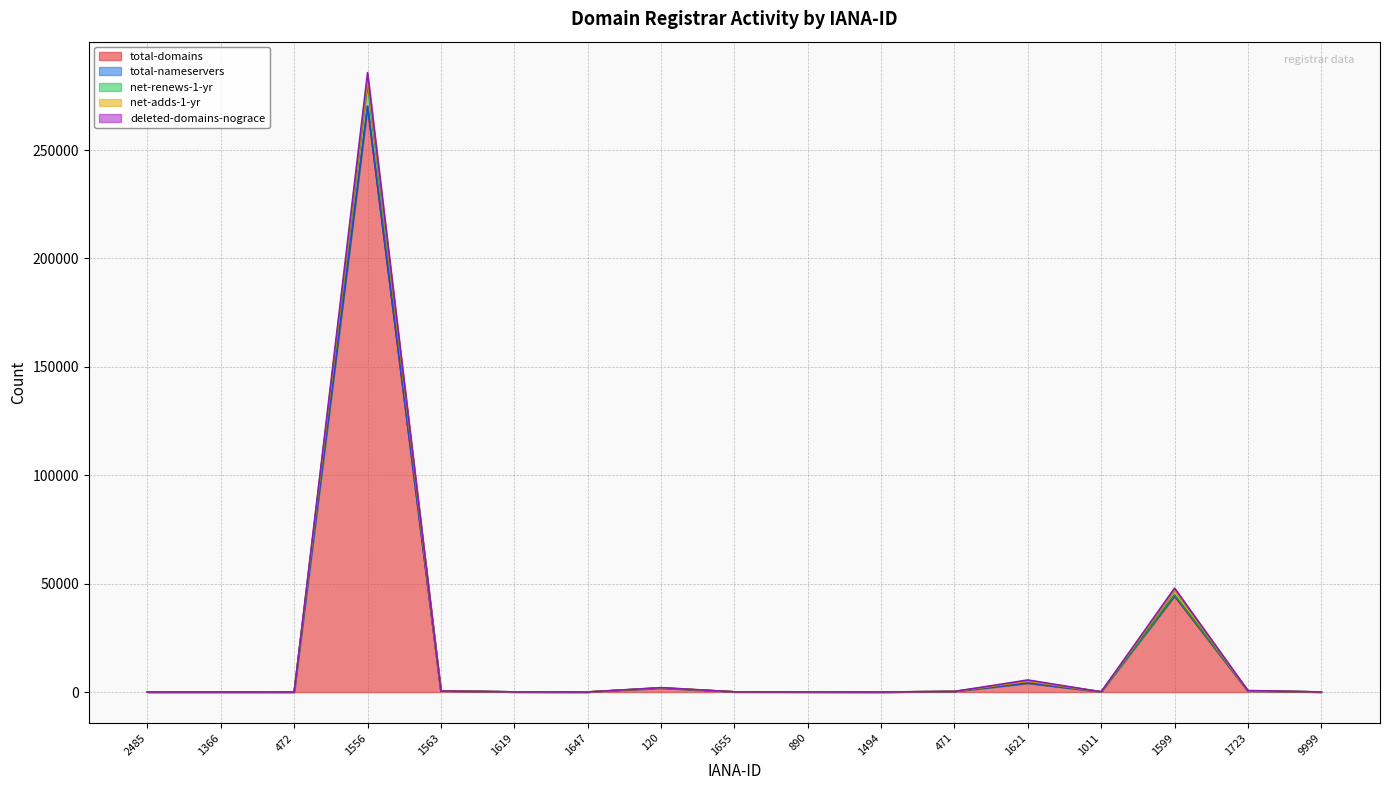

Rank the categories by net-renews-1-yr value from highest to lowest.

1556, 1599, 1621, 120, 1723, 1563, 471, 1011, 1655, 1619, 890, 9999, 1366, 1647, 2485, 472, 1494